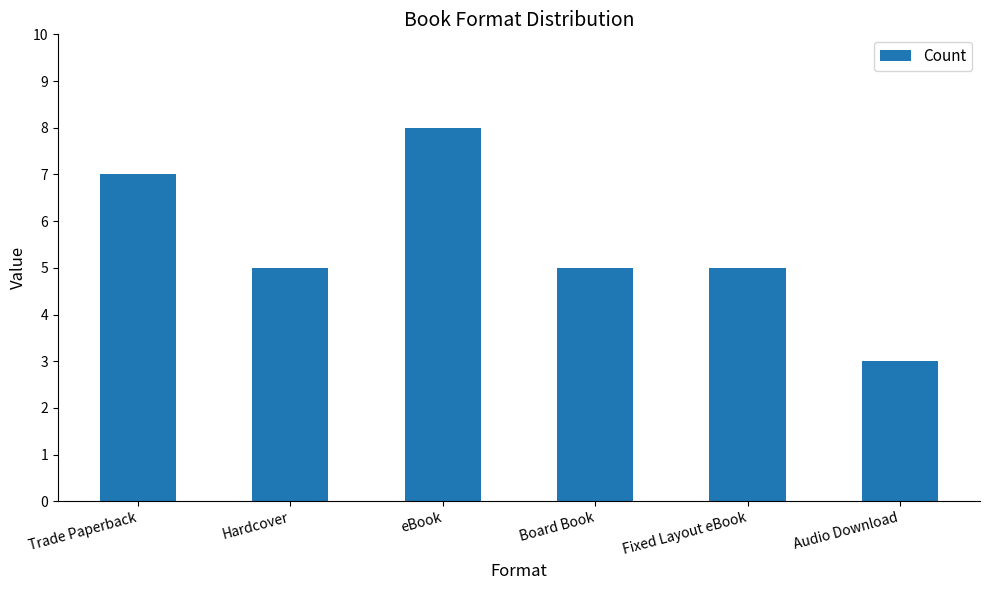

At which category does the chart reach its peak across all series?

eBook